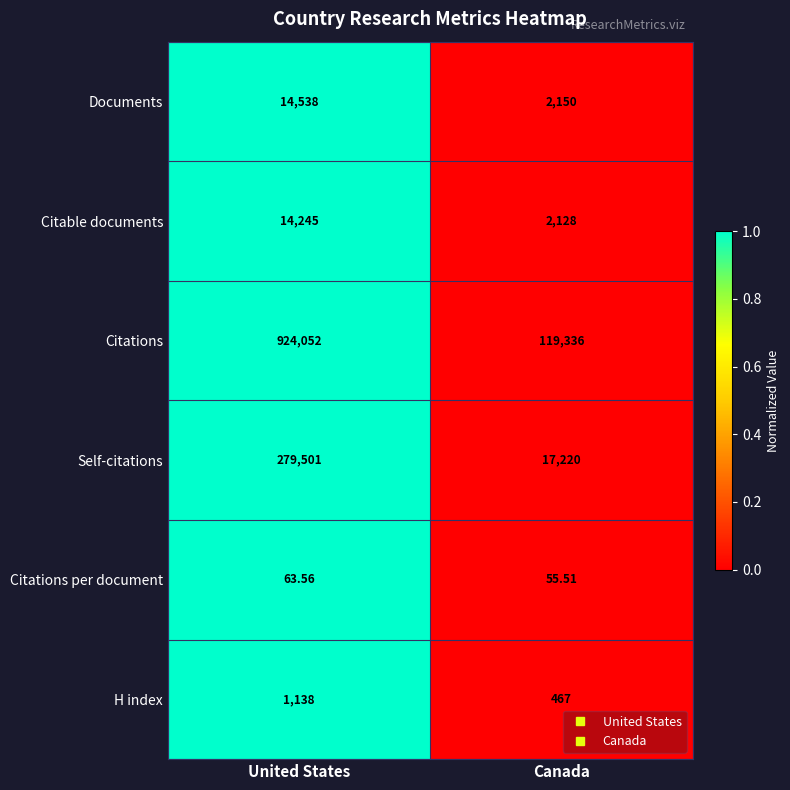

Between United States and Canada, which series saw the biggest shift?

Citations